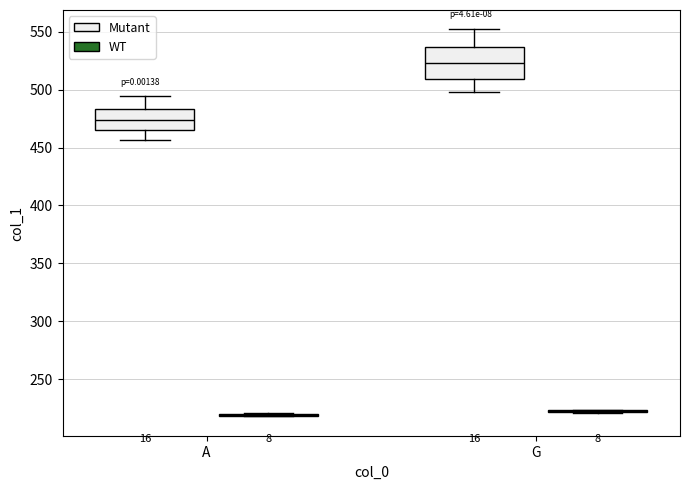

Where does the median line of the box for A (Mutant) sit on the y-axis? The values are not printed on the chart, so give them approximately, as read against the axis.

475